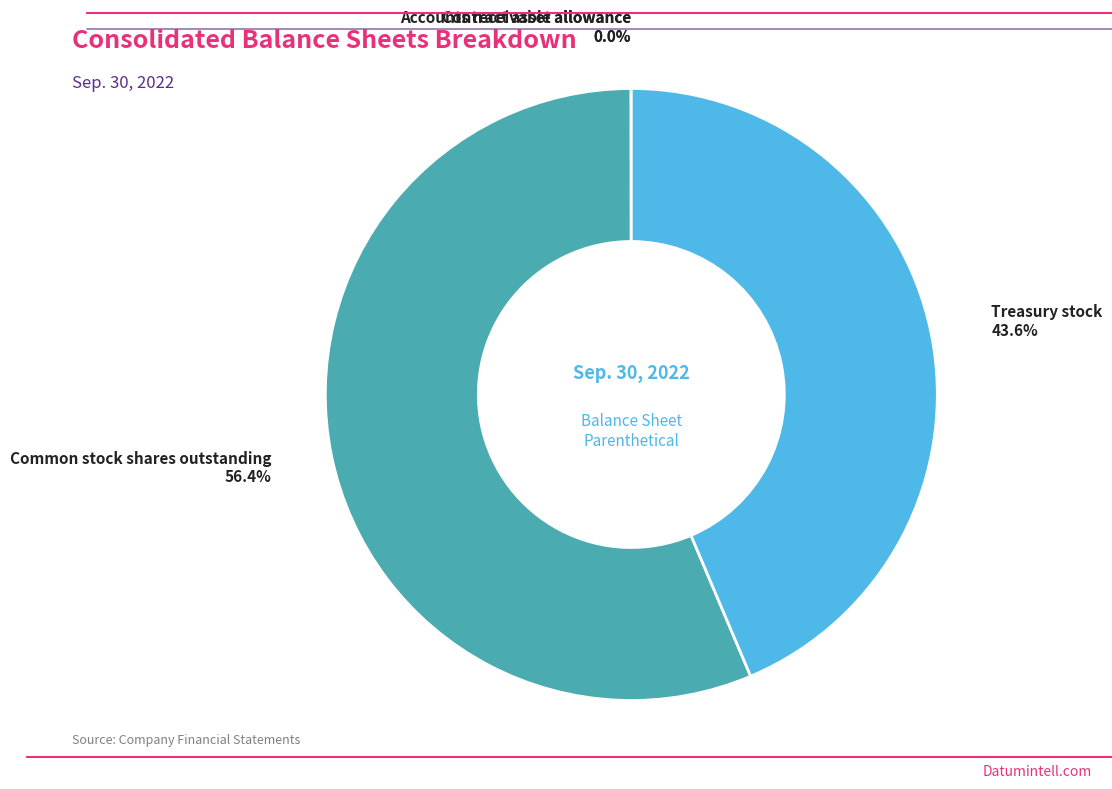

Which has a higher value, Treasury stock or Common stock shares outstanding?

Common stock shares outstanding